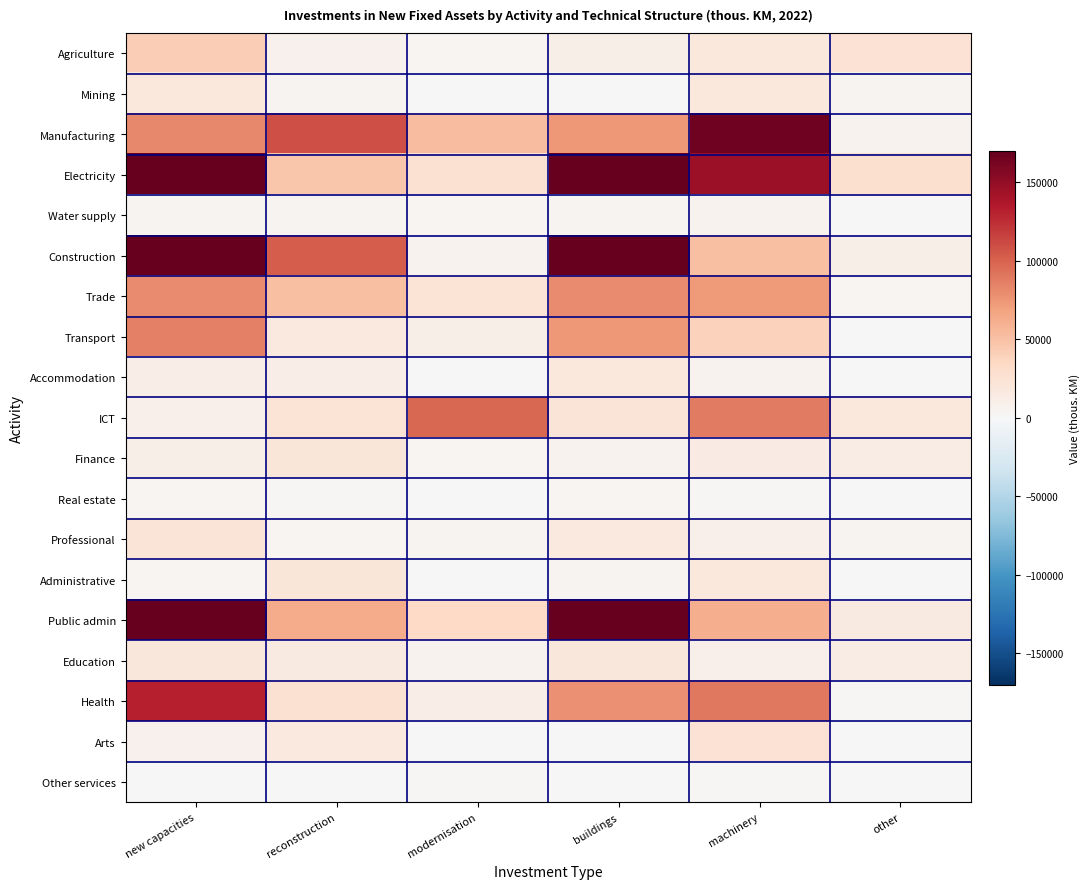

Rank the series at new capacities from lowest to highest value.

Other services, Administrative, Real estate, Water supply, Arts, ICT, Finance, Accommodation, Mining, Education, Professional, Agriculture, Trade, Manufacturing, Transport, Health, Construction, Public admin, Electricity